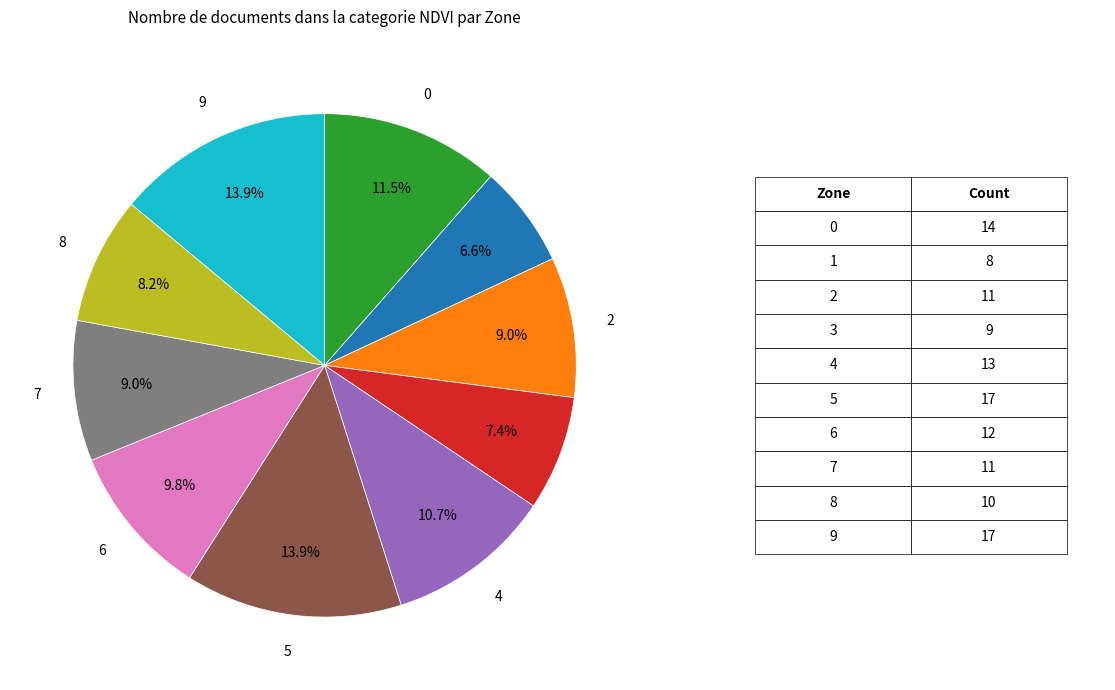

Is there any slice that represents more than half of the pie?

No